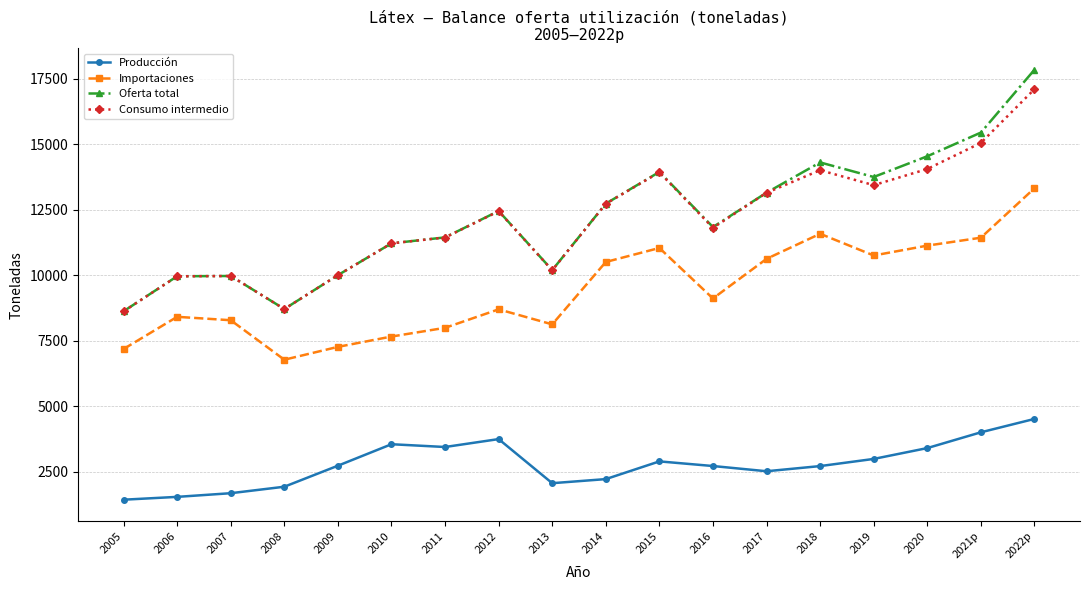

What is the value of the Oferta total point at the 1st from the left?

8631